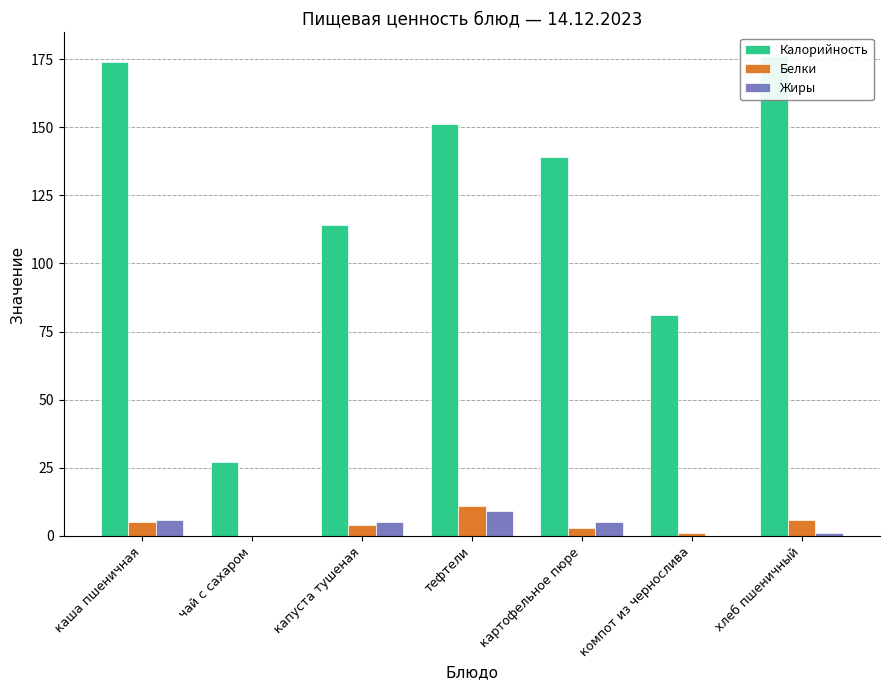

Reading left to right, transcribe all the data shown in this chart.

Калорийность: каша пшеничная=174	чай с сахаром=27	капуста тушеная=114	тефтели=151	картофельное пюре=139	компот из чернослива=81	хлеб пшеничный=176
Белки: каша пшеничная=5	чай с сахаром=0	капуста тушеная=4	тефтели=11	картофельное пюре=3	компот из чернослива=1	хлеб пшеничный=6
Жиры: каша пшеничная=6	чай с сахаром=0	капуста тушеная=5	тефтели=9	картофельное пюре=5	компот из чернослива=0	хлеб пшеничный=1